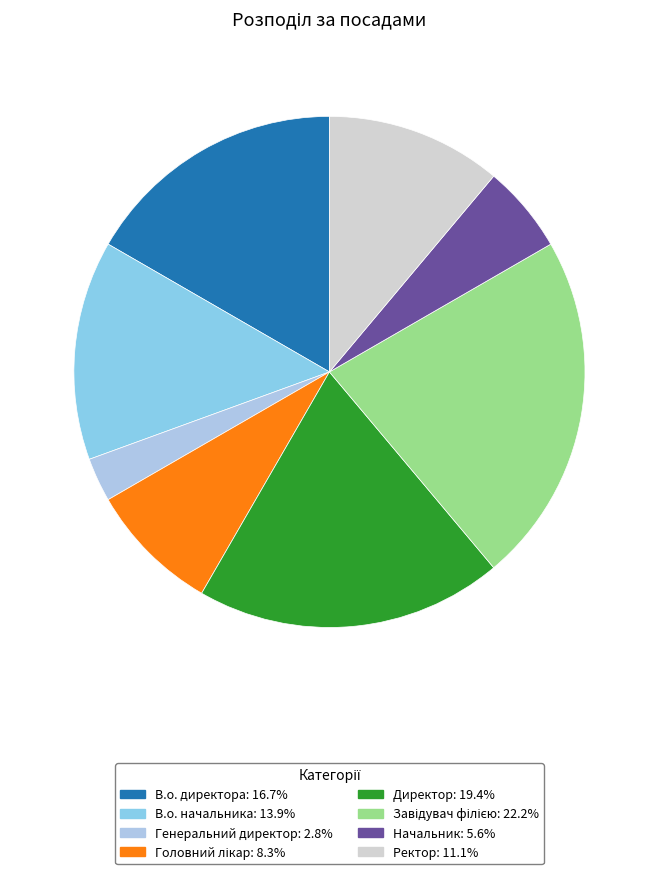

Does any single category account for the majority?

No